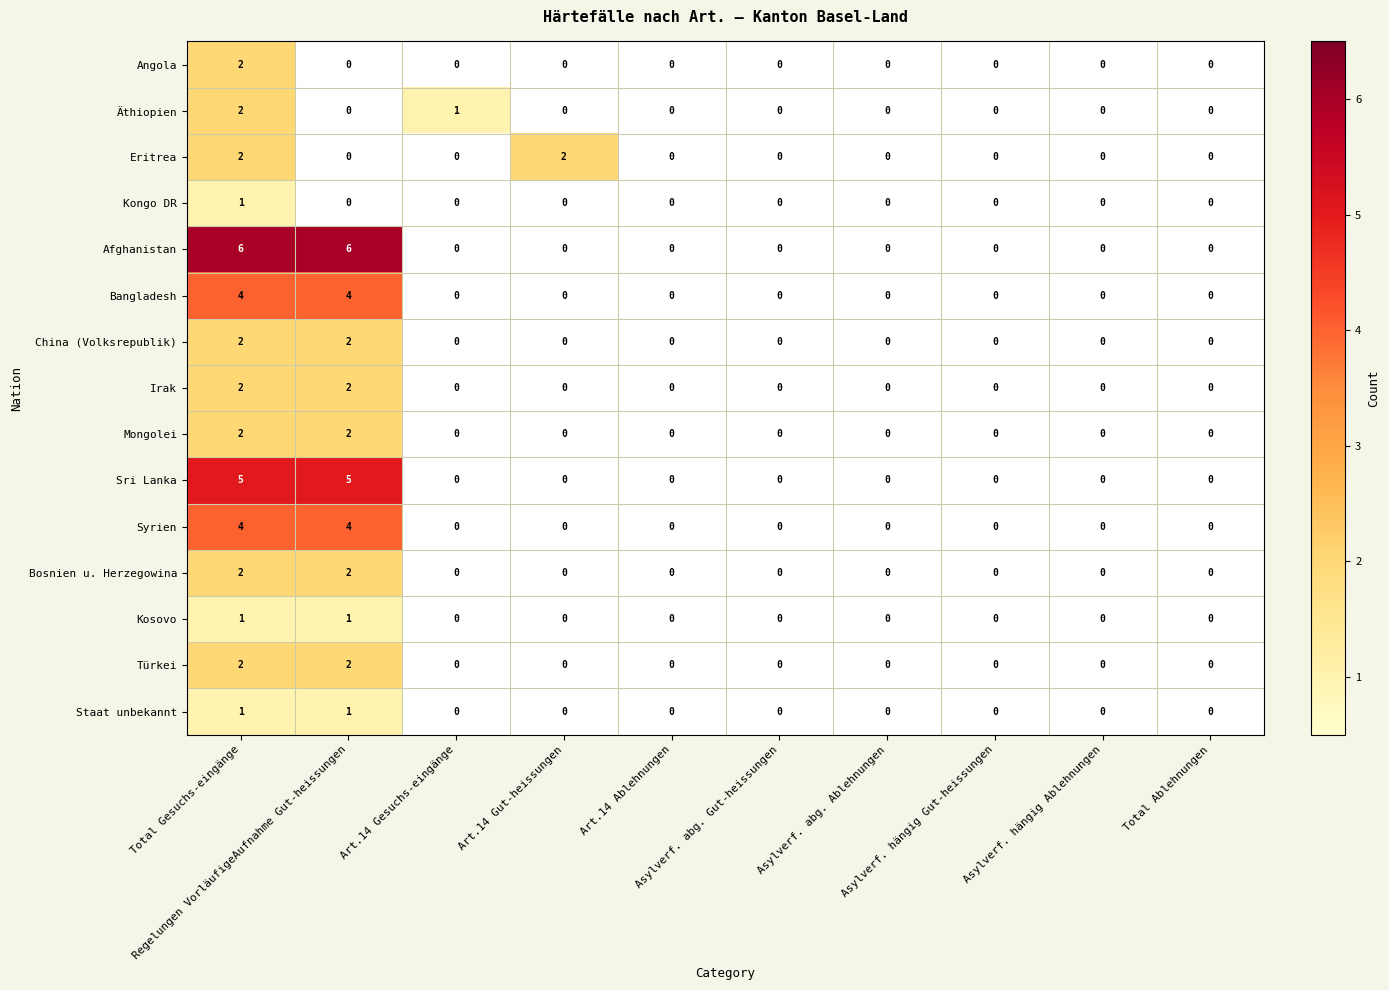

Count the Kongo DR values in the range 0 to 1.

10